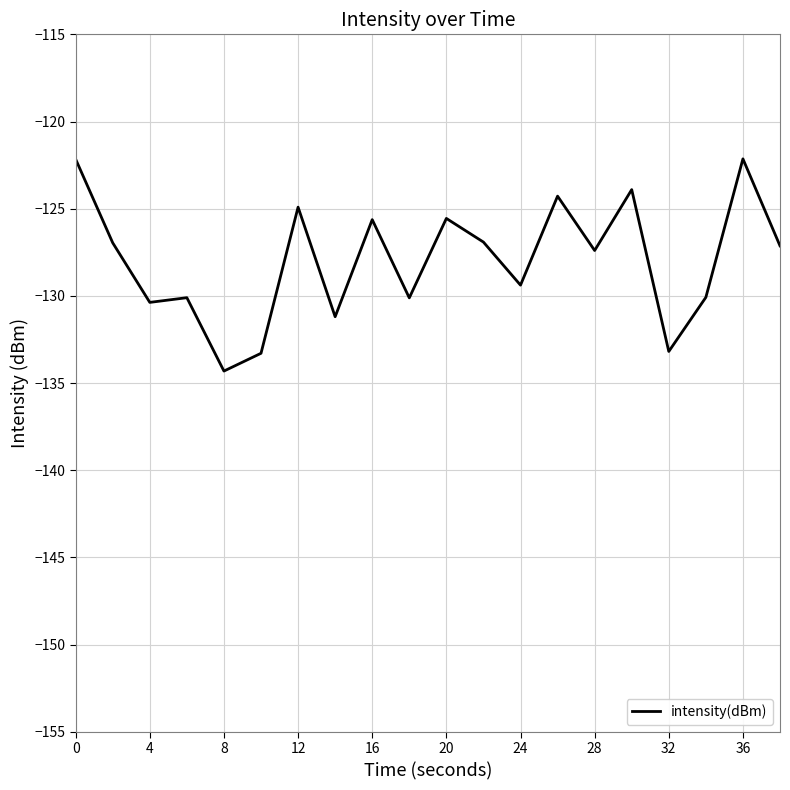

What is the smallest value displayed?

-134.3